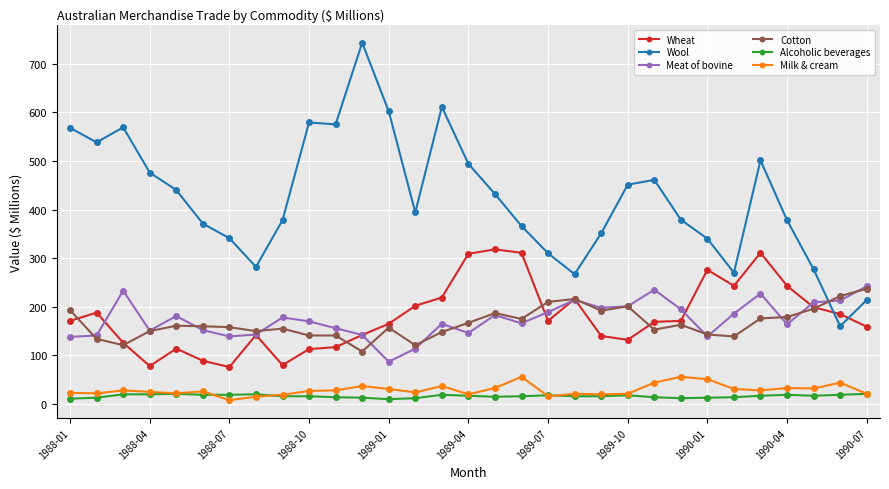

True or false: Milk & cream has more than 2 points higher than both neighbors.

True